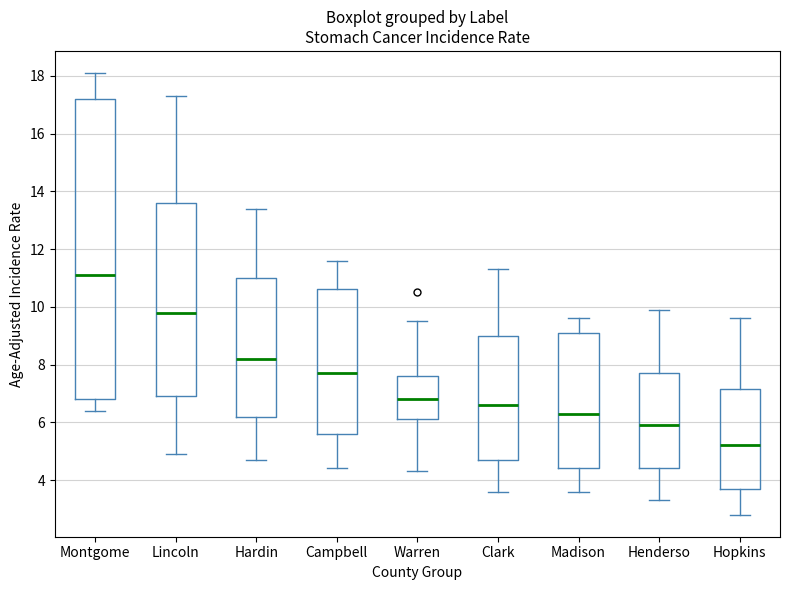

Which box has the lowest median line?

Hopkins